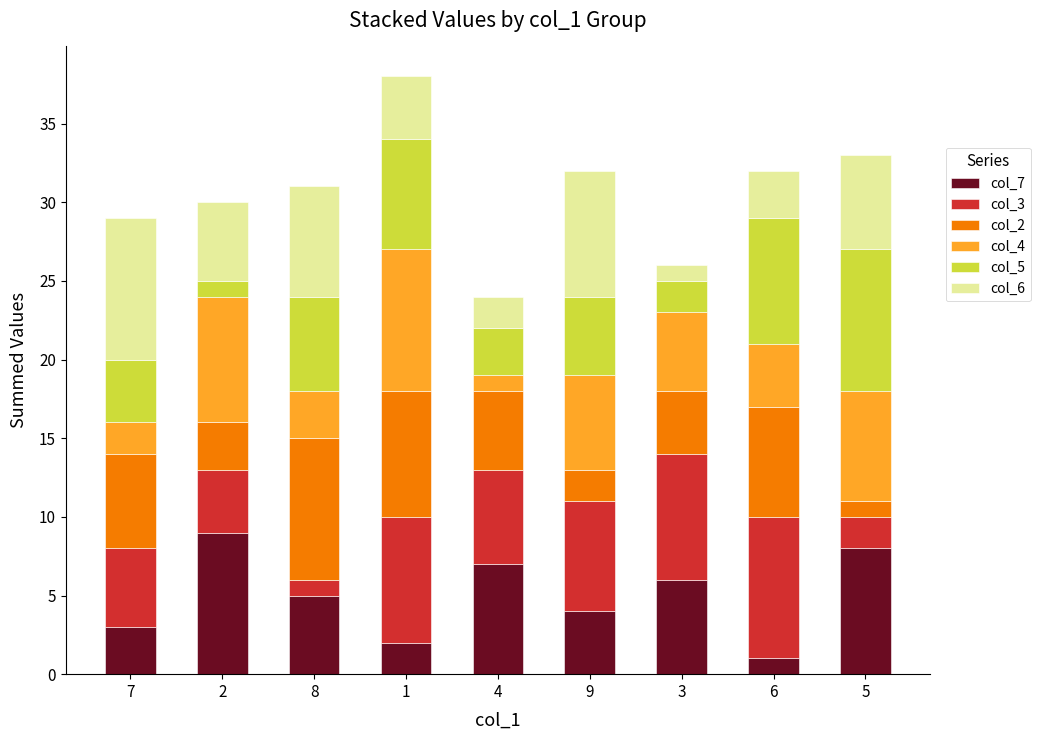

How many bars are there in total?

9